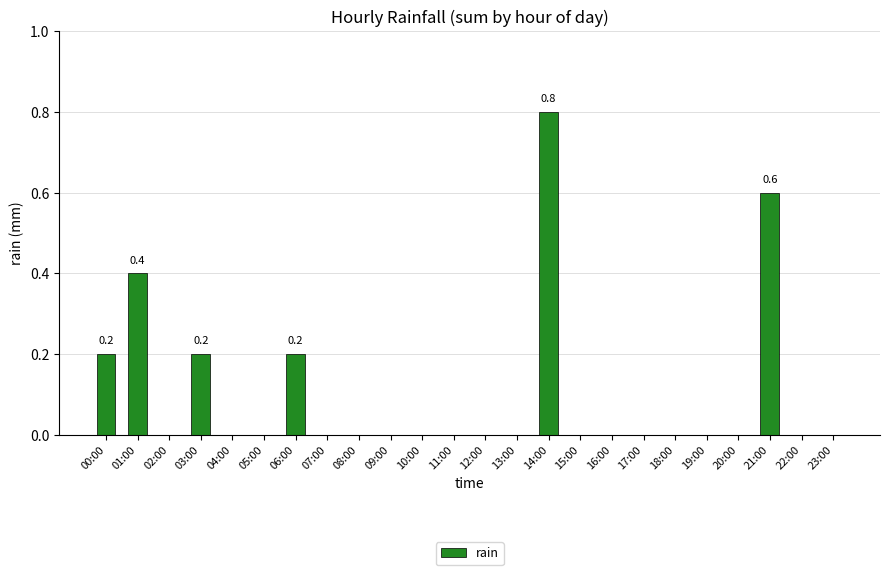

Reading right to left, what are all the values shown in this chart?

23:00=0.0	22:00=0.0	21:00=0.6	20:00=0.0	19:00=0.0	18:00=0.0	17:00=0.0	16:00=0.0	15:00=0.0	14:00=0.8	13:00=0.0	12:00=0.0	11:00=0.0	10:00=0.0	09:00=0.0	08:00=0.0	07:00=0.0	06:00=0.2	05:00=0.0	04:00=0.0	03:00=0.2	02:00=0.0	01:00=0.4	00:00=0.2